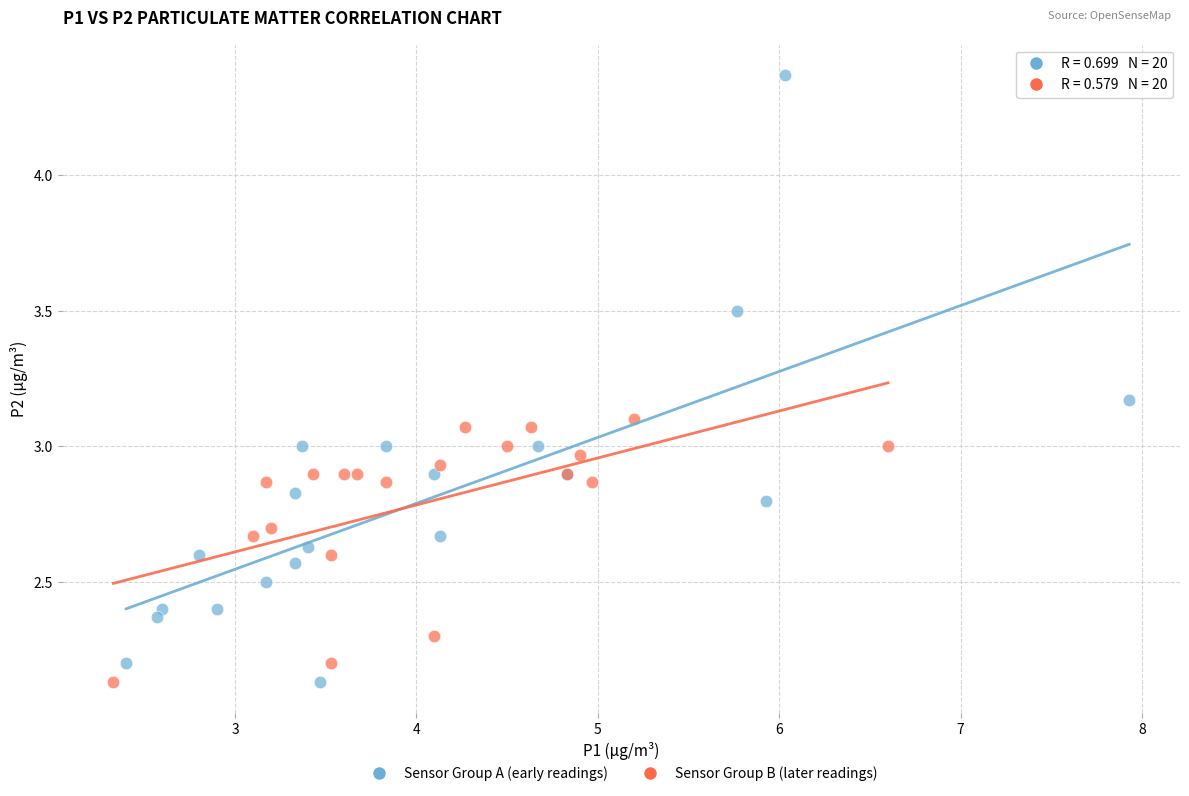

Which series contains the highest Y value?

Sensor Group A (early readings)